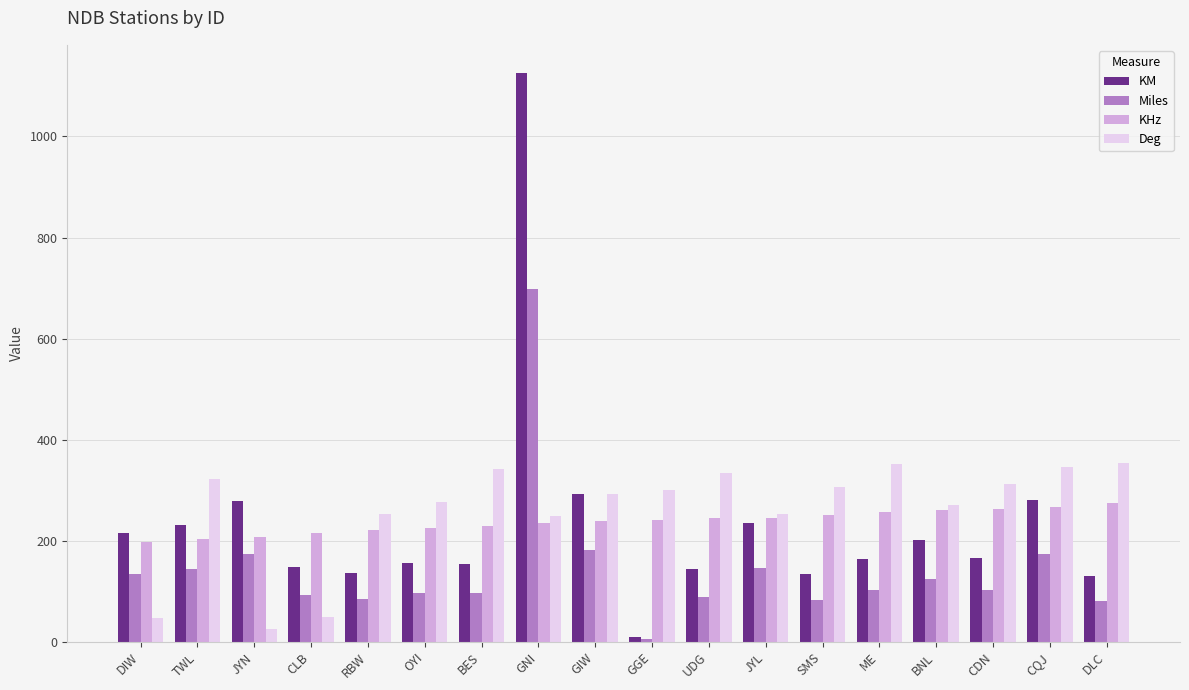

Between GNI and UDG, which series saw the biggest shift?

KM